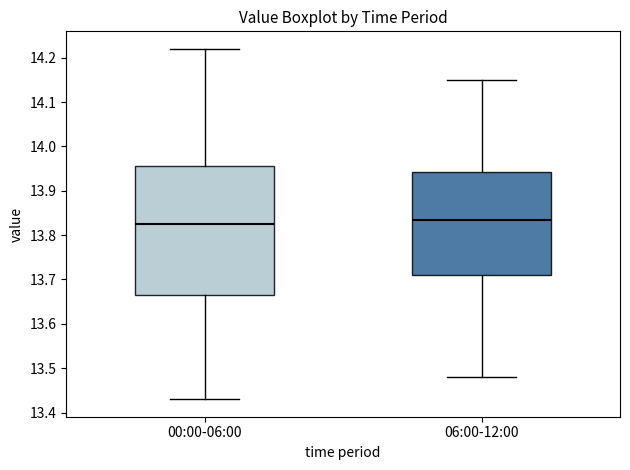

Where does the upper whisker of the box for 00:00-06:00 end on the y-axis? The values are not printed on the chart, so give them approximately, as read against the axis.

14.22